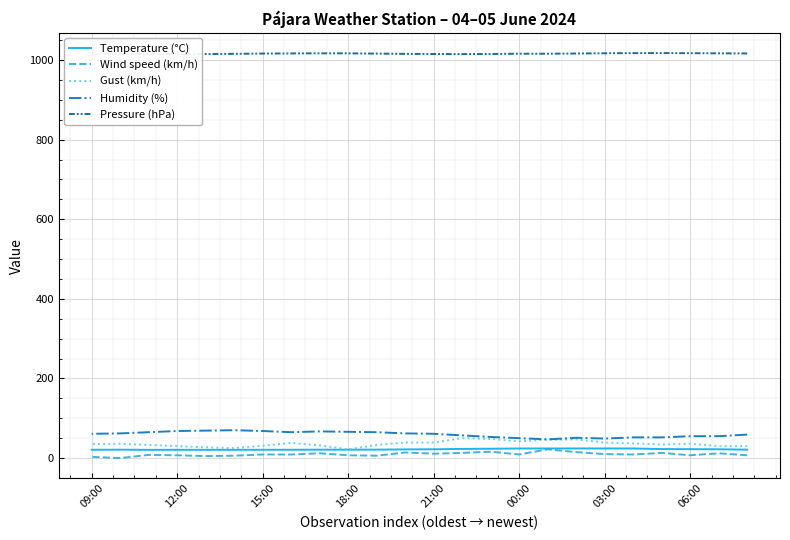

What is the maximum value shown in the chart?

1017.4